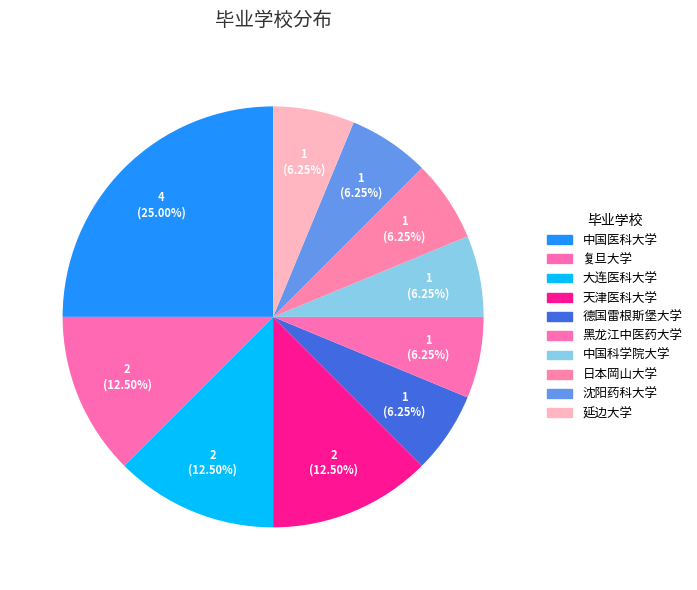

Is it true that 中国医科大学 is 37% of the pie?

False